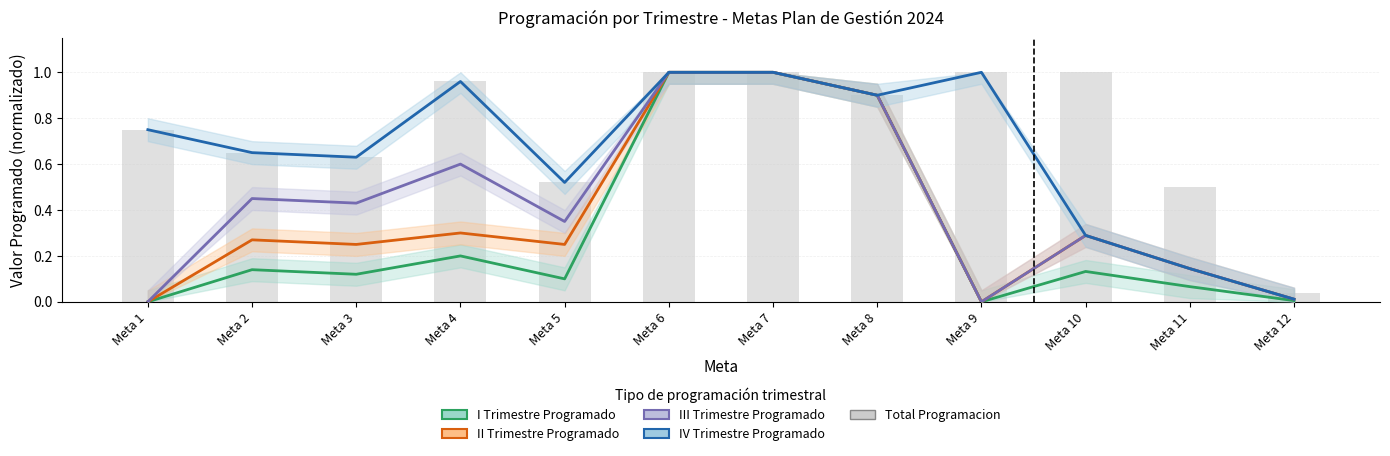

Between Meta 8 and Meta 10, which series saw the biggest shift?

I Trimestre Programado